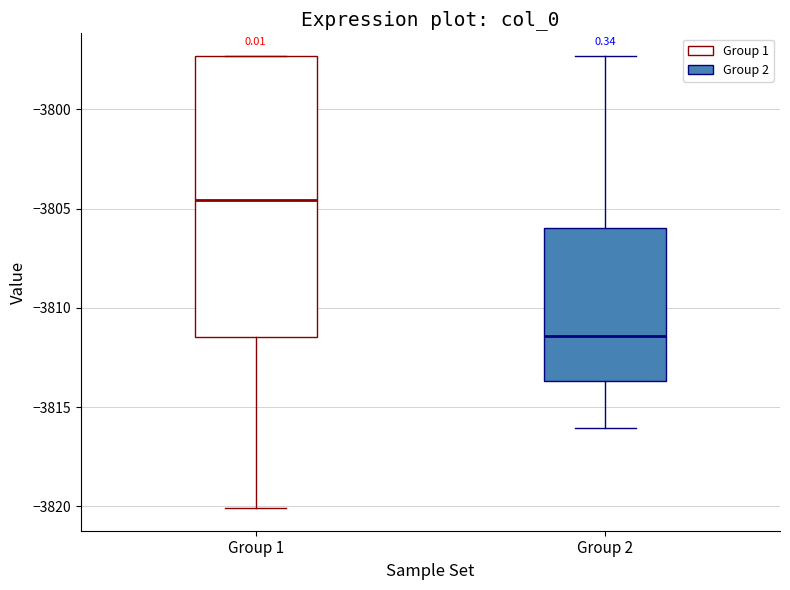

Comparing the boxes themselves (not the whiskers), which one is the tallest?

Group 1